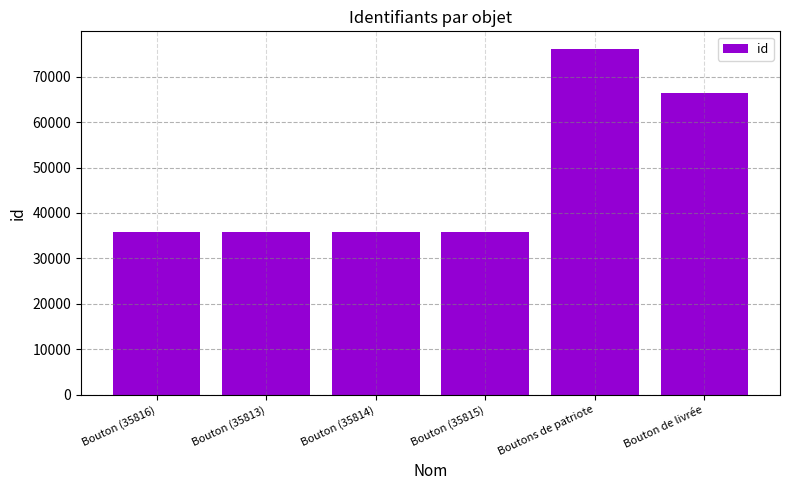

Between Bouton (35816) and Boutons de patriote, which is larger?

Boutons de patriote